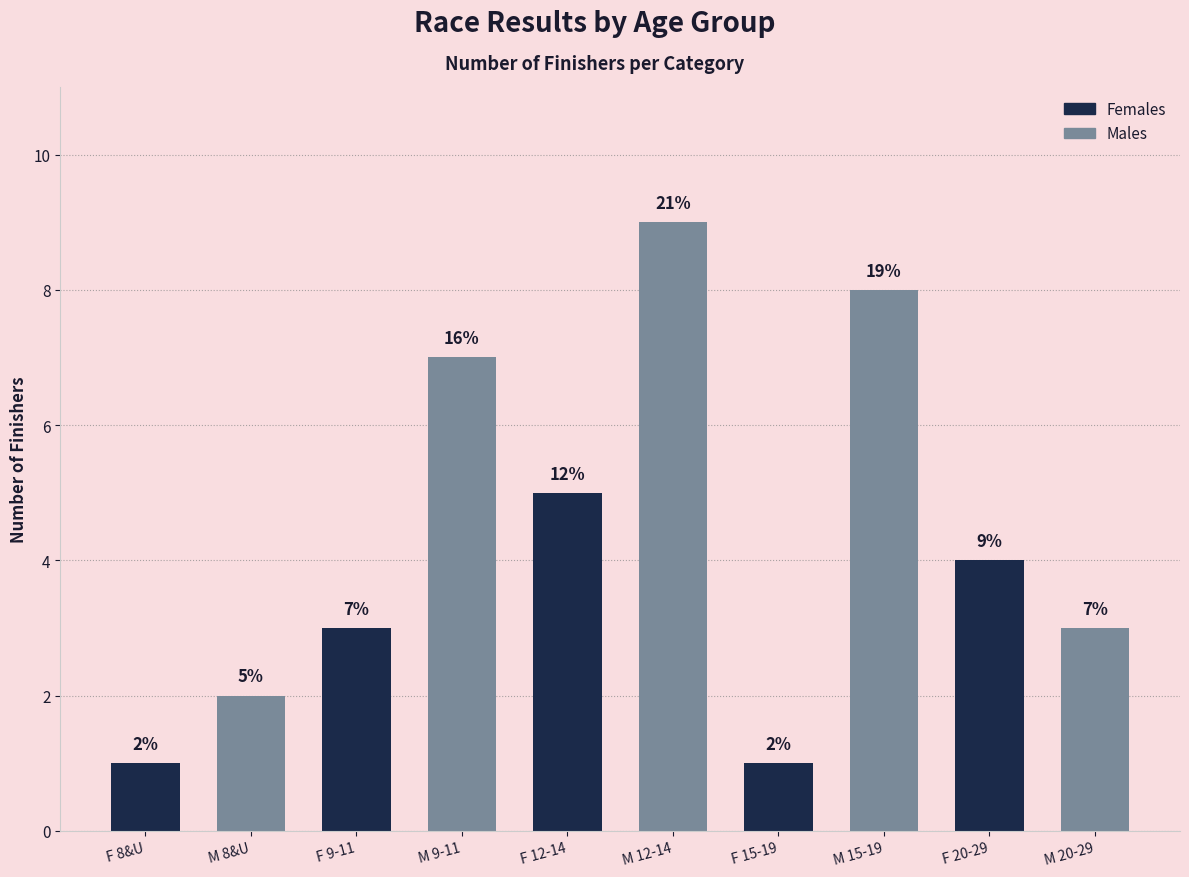

What is the smallest value displayed?

1